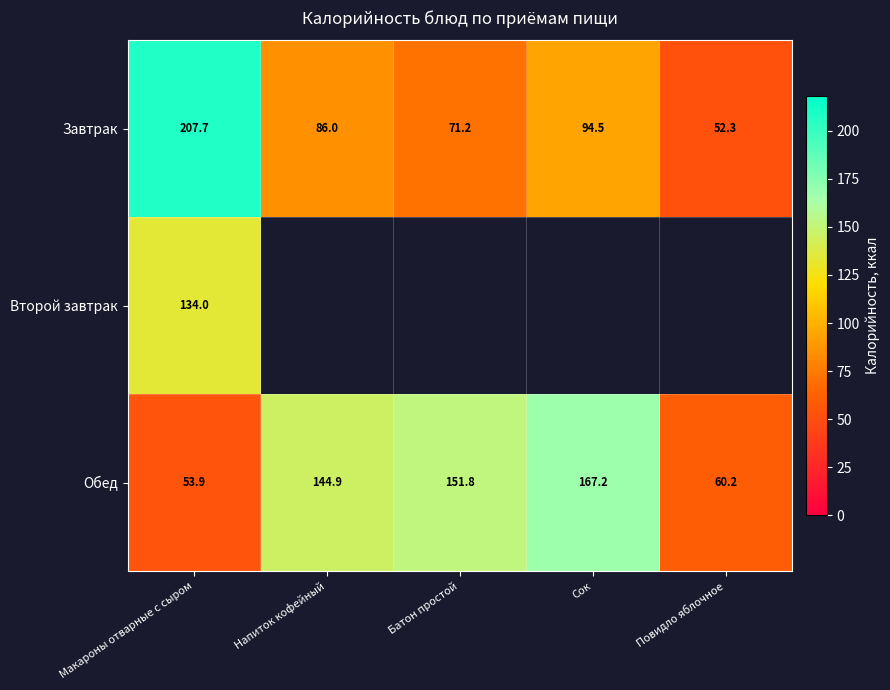

True or false: Завтрак has a value of 86.0 at Напиток кофейный.

True